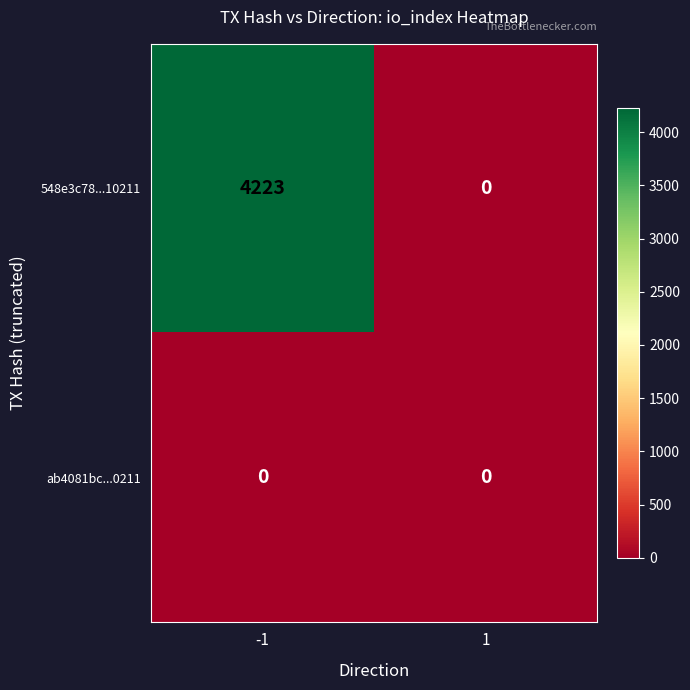

What value does the 548e3c78...10211 series have at -1, to the nearest 50?

4200